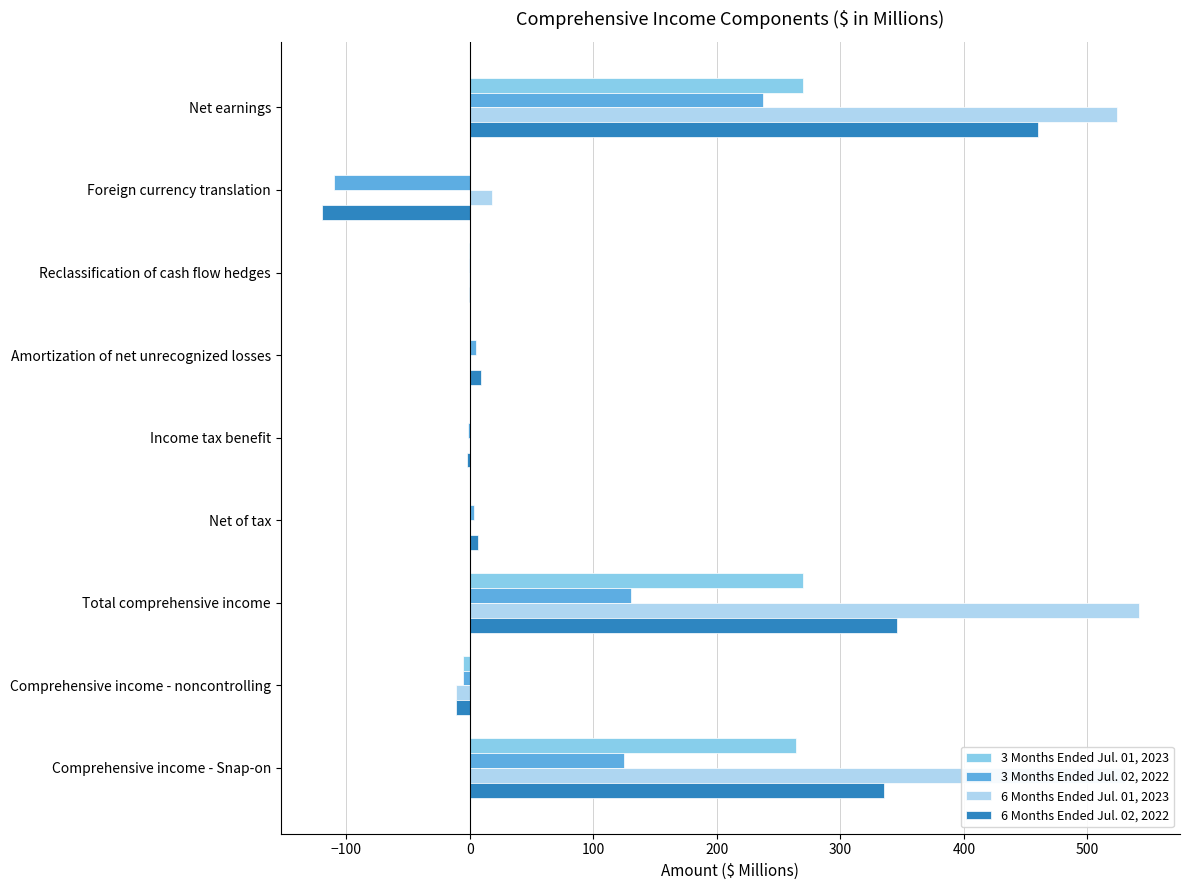

At which category is the sum across all series the highest?

Net earnings